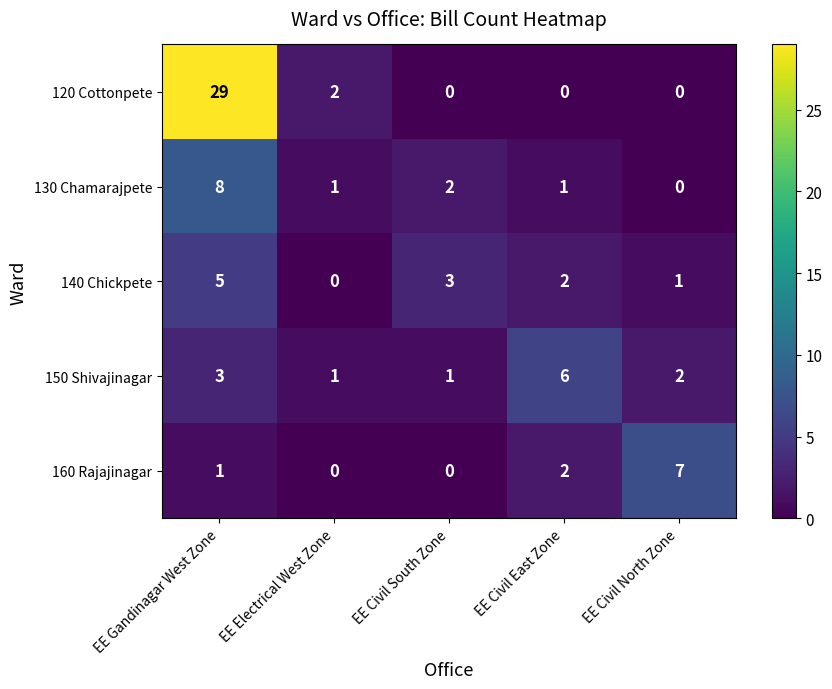

Reading right to left, list all the values displayed in this chart.

120 Cottonpete: 0	0	0	2	29
130 Chamarajpete: 0	1	2	1	8
140 Chickpete: 1	2	3	0	5
150 Shivajinagar: 2	6	1	1	3
160 Rajajinagar: 7	2	0	0	1